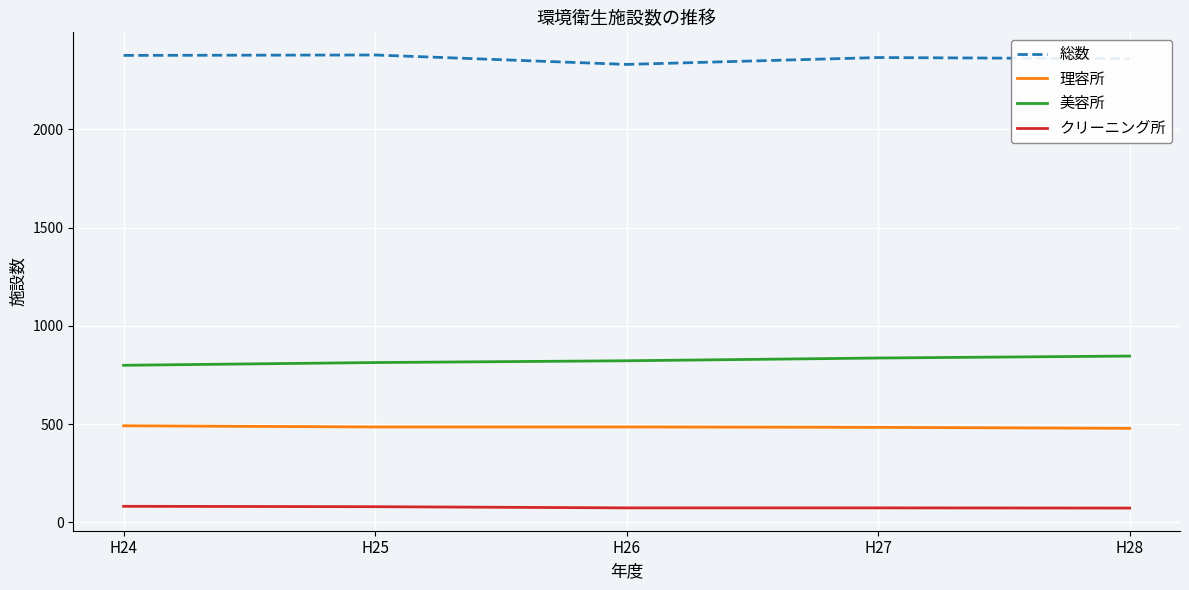

Count the number of categories in the chart.

5